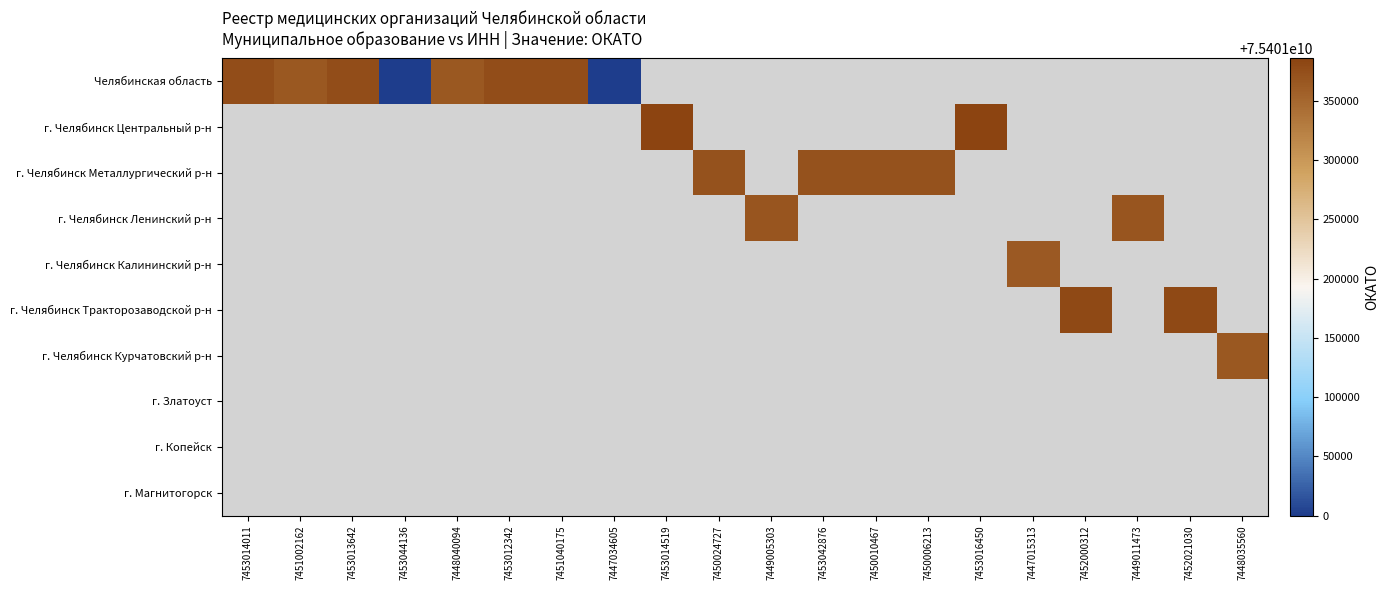

What is the maximum value shown in the chart?

75401386000.0